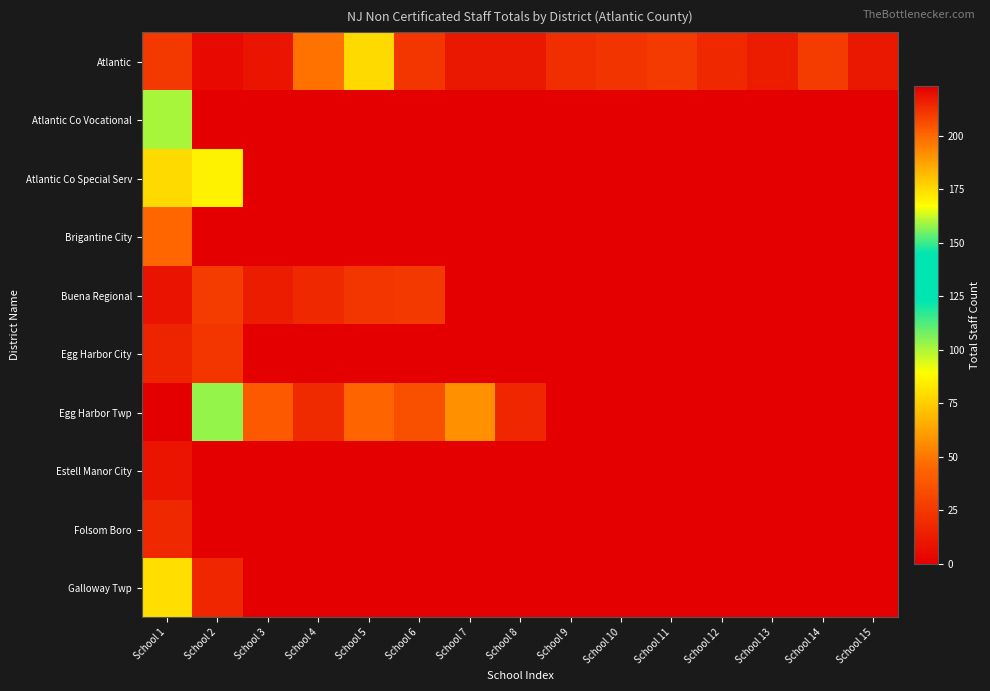

Reading left to right, transcribe all the data shown in this chart.

Atlantic: School 1=24.7	School 2=4.5	School 3=9.2	School 4=48.7	School 5=79.0	School 6=24.0	School 7=11.2	School 8=10.5	School 9=20.5	School 10=23.4	School 11=25.4	School 12=17.7	School 13=12.7	School 14=26.9	School 15=10.5
Atlantic Co Vocational: School 1=101.0	School 2=0.0	School 3=0.0	School 4=0.0	School 5=0.0	School 6=0.0	School 7=0.0	School 8=0.0	School 9=0.0	School 10=0.0	School 11=0.0	School 12=0.0	School 13=0.0	School 14=0.0	School 15=0.0
Atlantic Co Special Serv: School 1=79.2	School 2=85.6	School 3=0.0	School 4=0.0	School 5=0.0	School 6=0.0	School 7=0.0	School 8=0.0	School 9=0.0	School 10=0.0	School 11=0.0	School 12=0.0	School 13=0.0	School 14=0.0	School 15=0.0
Brigantine City: School 1=45.0	School 2=0.0	School 3=0.0	School 4=0.0	School 5=0.0	School 6=0.0	School 7=0.0	School 8=0.0	School 9=0.0	School 10=0.0	School 11=0.0	School 12=0.0	School 13=0.0	School 14=0.0	School 15=0.0
Buena Regional: School 1=8.0	School 2=27.0	School 3=13.0	School 4=18.0	School 5=24.0	School 6=25.0	School 7=0.0	School 8=0.0	School 9=0.0	School 10=0.0	School 11=0.0	School 12=0.0	School 13=0.0	School 14=0.0	School 15=0.0
Egg Harbor City: School 1=16.3	School 2=24.3	School 3=0.0	School 4=0.0	School 5=0.0	School 6=0.0	School 7=0.0	School 8=0.0	School 9=0.0	School 10=0.0	School 11=0.0	School 12=0.0	School 13=0.0	School 14=0.0	School 15=0.0
Egg Harbor Twp: School 1=223.3	School 2=103.2	School 3=40.1	School 4=18.5	School 5=43.9	School 6=35.1	School 7=56.9	School 8=16.6	School 9=0.0	School 10=0.0	School 11=0.0	School 12=0.0	School 13=0.0	School 14=0.0	School 15=0.0
Estell Manor City: School 1=8.9	School 2=0.0	School 3=0.0	School 4=0.0	School 5=0.0	School 6=0.0	School 7=0.0	School 8=0.0	School 9=0.0	School 10=0.0	School 11=0.0	School 12=0.0	School 13=0.0	School 14=0.0	School 15=0.0
Folsom Boro: School 1=17.7	School 2=0.0	School 3=0.0	School 4=0.0	School 5=0.0	School 6=0.0	School 7=0.0	School 8=0.0	School 9=0.0	School 10=0.0	School 11=0.0	School 12=0.0	School 13=0.0	School 14=0.0	School 15=0.0
Galloway Twp: School 1=79.7	School 2=17.4	School 3=0.0	School 4=0.0	School 5=0.0	School 6=0.0	School 7=0.0	School 8=0.0	School 9=0.0	School 10=0.0	School 11=0.0	School 12=0.0	School 13=0.0	School 14=0.0	School 15=0.0